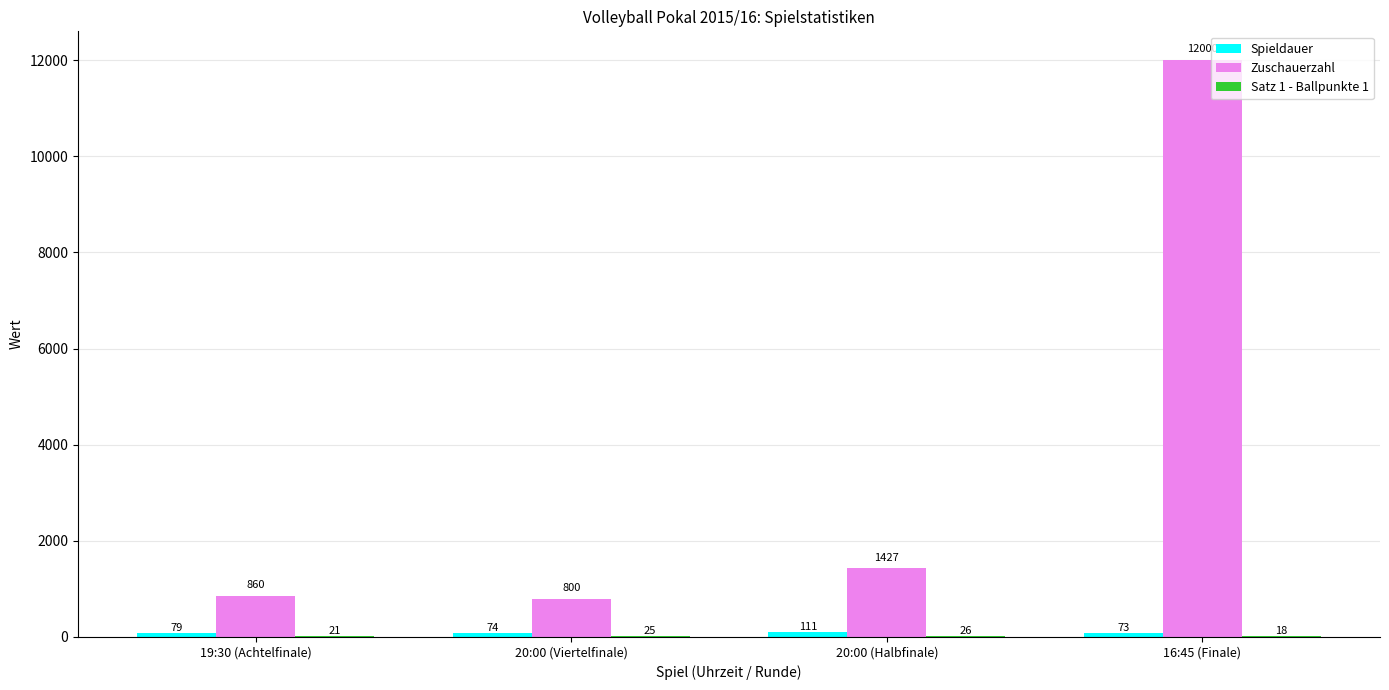

Where is Zuschauerzahl nearest to the value 6400?

20:00 (Halbfinale)